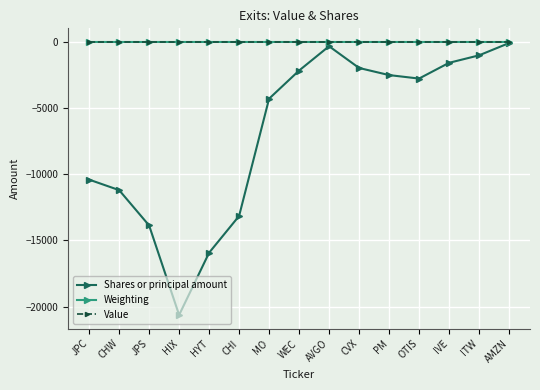

Is it true that Shares or principal amount equals -3205.4 at JPC?

False